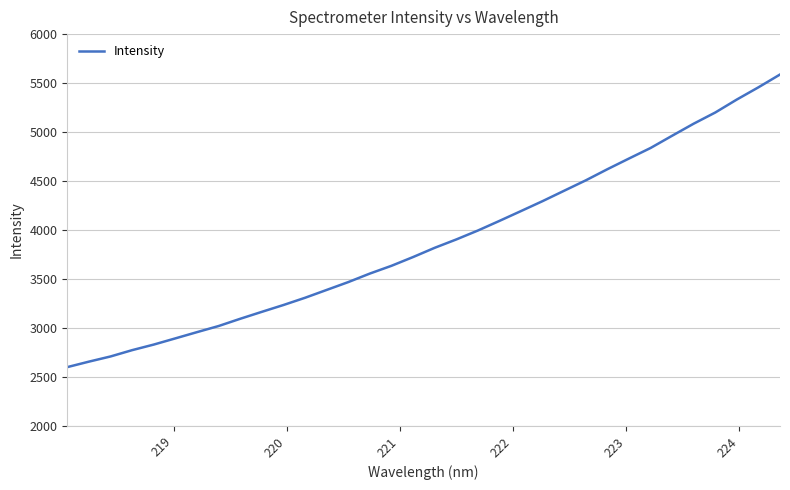

What is the average value?

3883.4